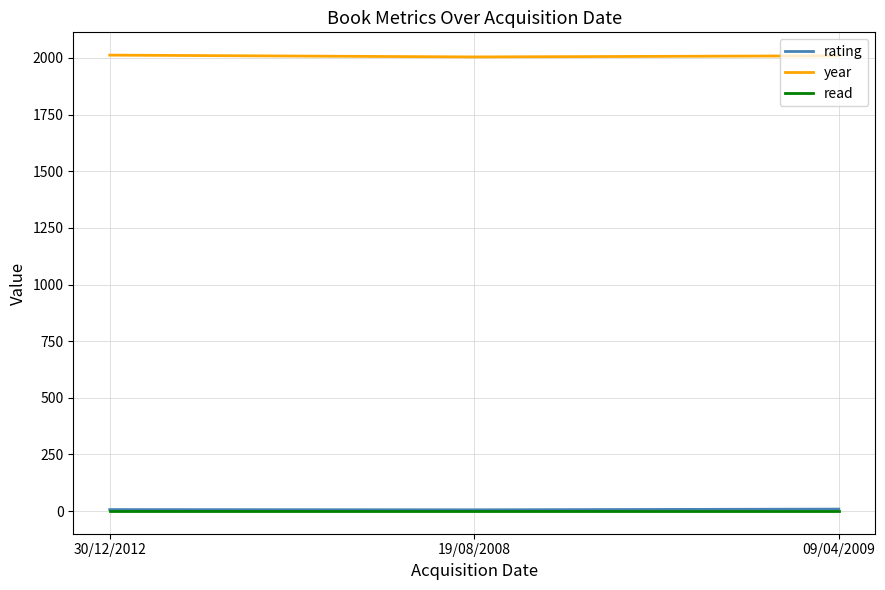

What position from the left is 30/12/2012?

1